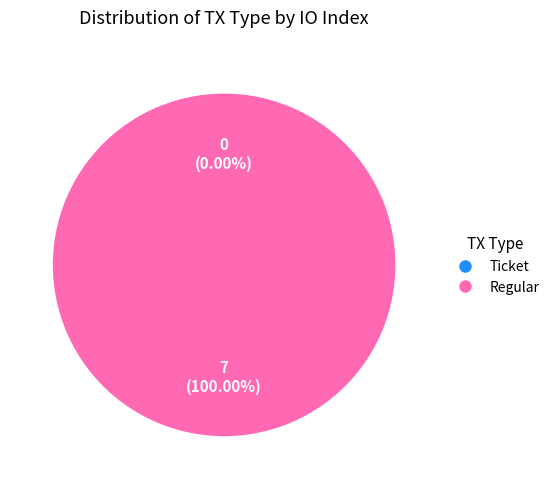

How many segments does this pie chart have?

2